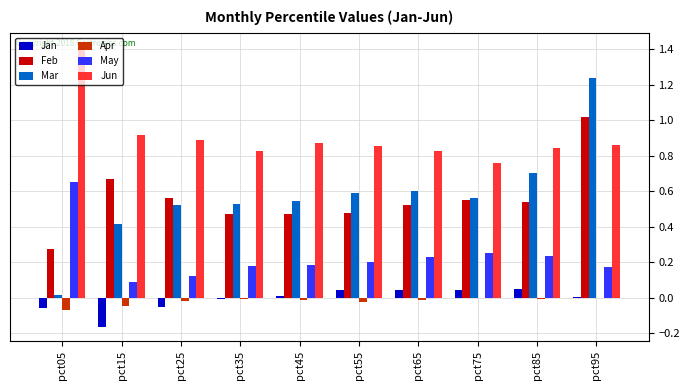

What is the greatest value displayed?

1.4